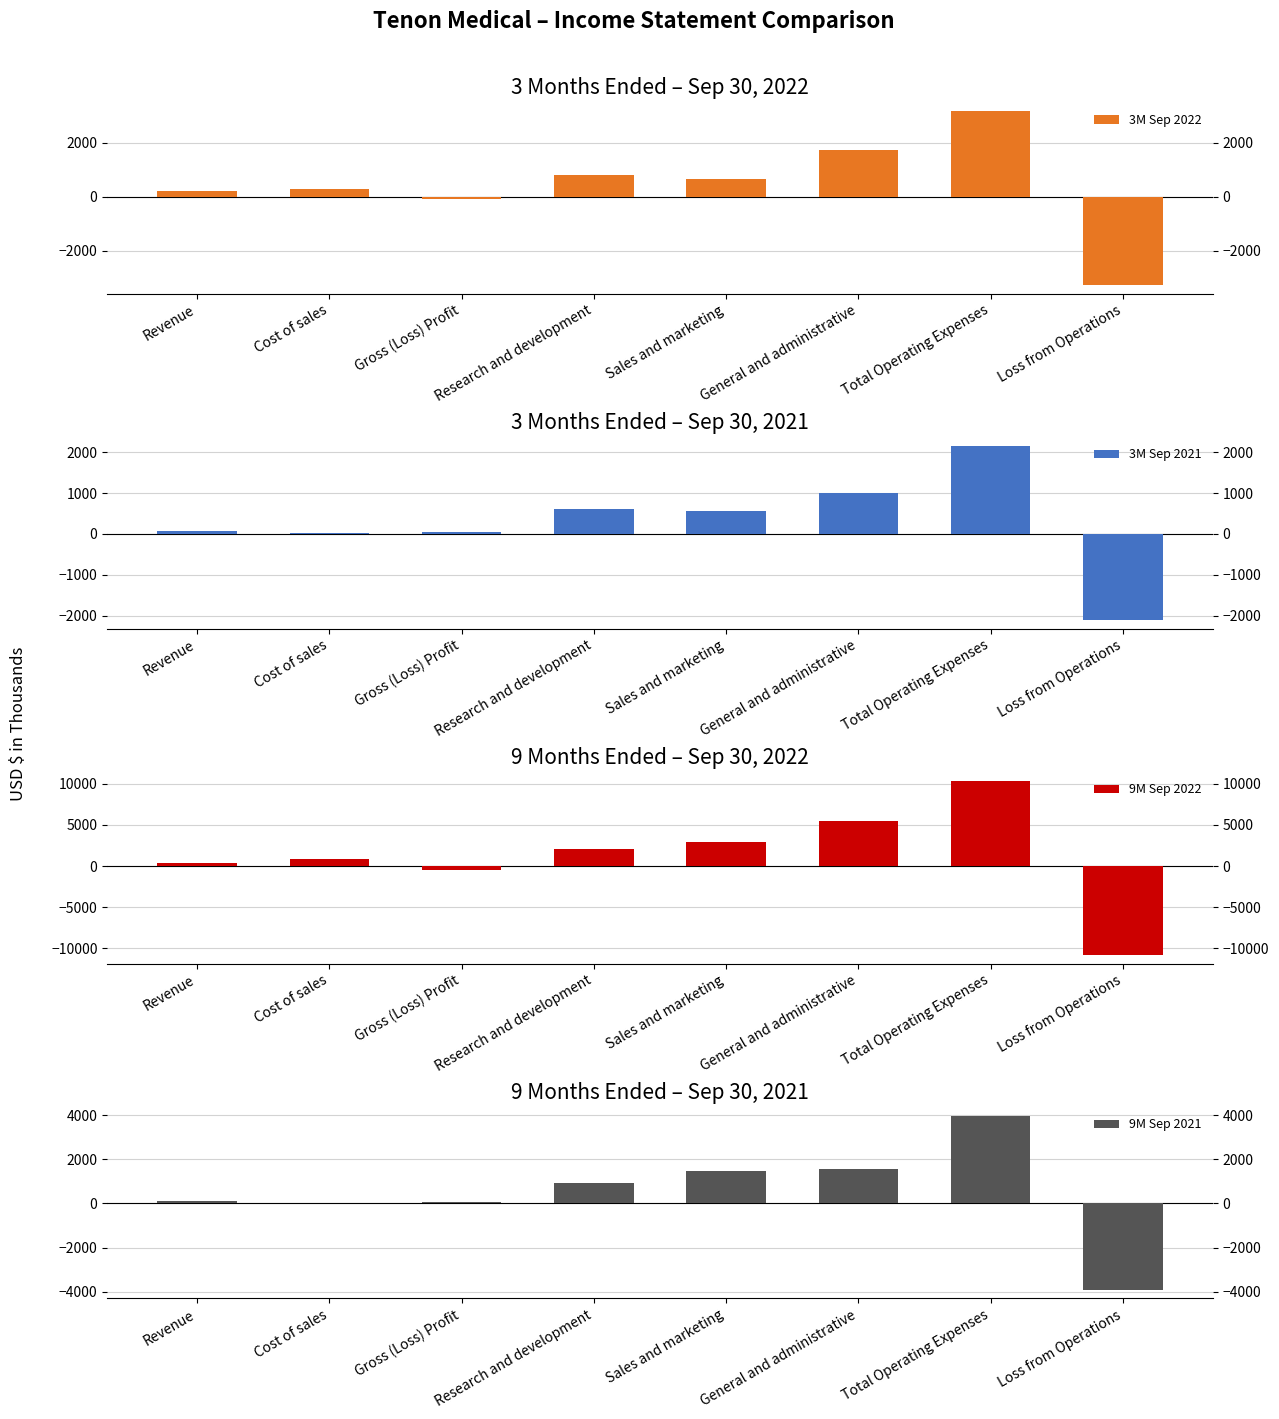

Rank the categories by 9M Sep 2022 value from lowest to highest.

Loss from Operations, Gross (Loss) Profit, Revenue, Cost of sales, Research and development, Sales and marketing, General and administrative, Total Operating Expenses